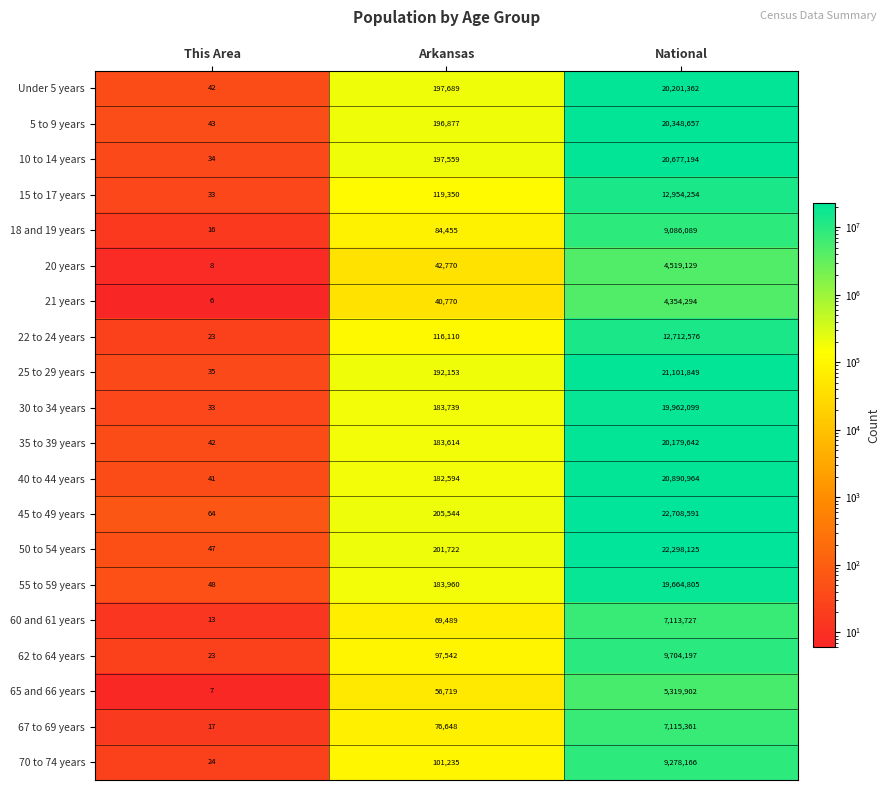

True or false: Under 5 years has a value of 197689 at Arkansas.

True